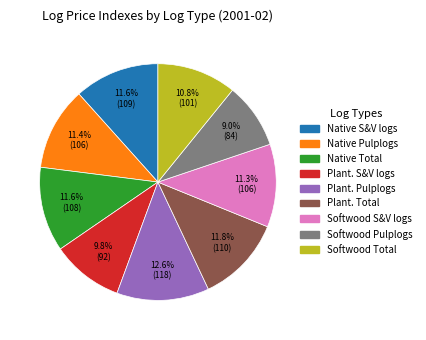

What is the largest slice in the pie chart?

Plant. Pulplogs